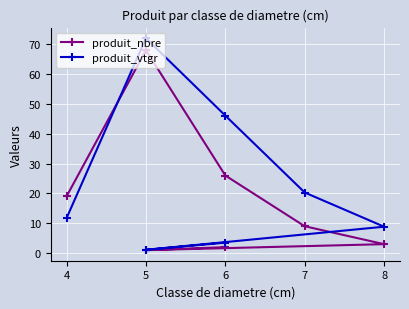

Which series has the largest total across all categories?

produit_vtgr